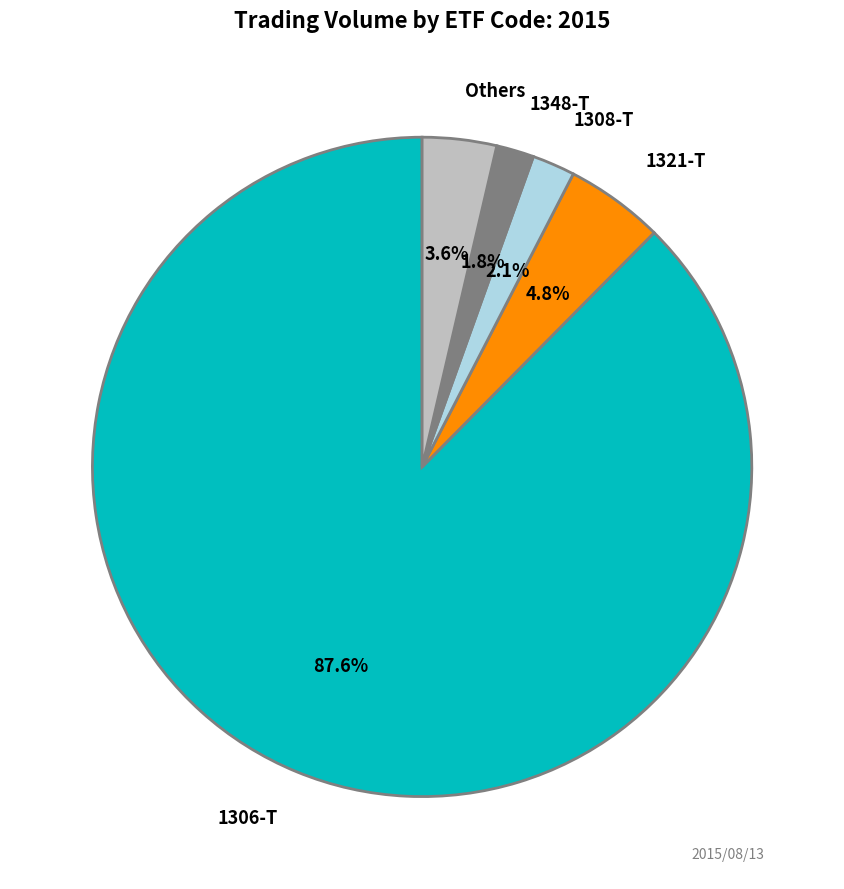

Is there a majority slice in this chart?

Yes